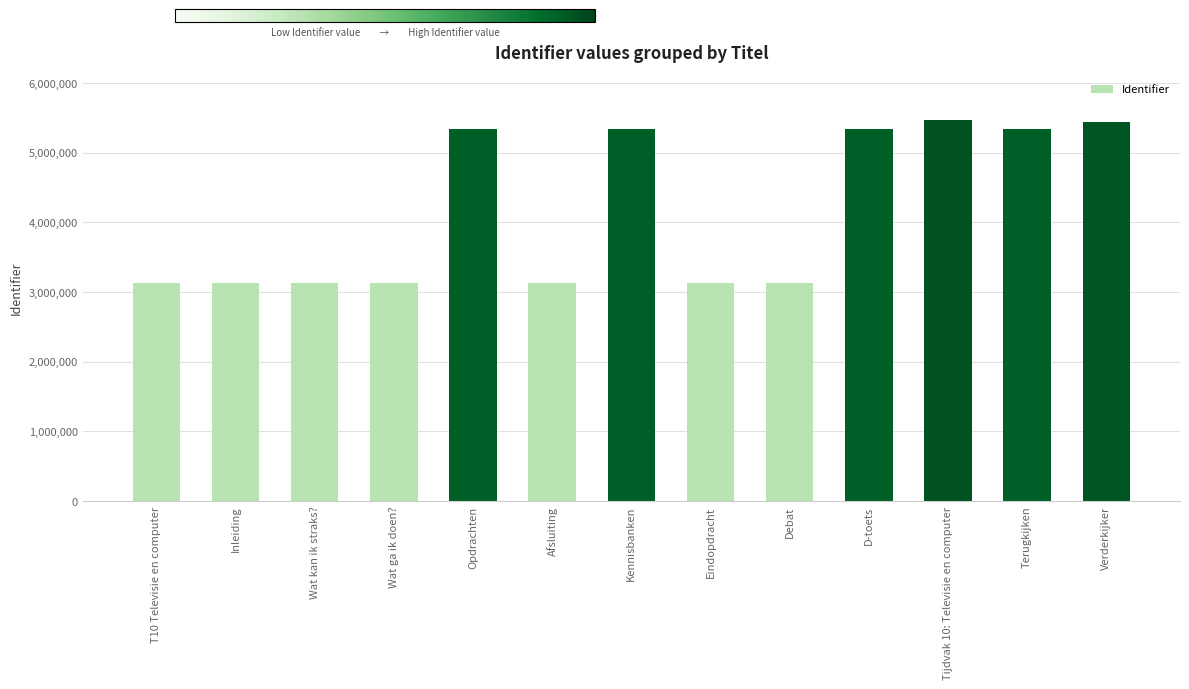

At which label is the value closest to 4298227?

Opdrachten